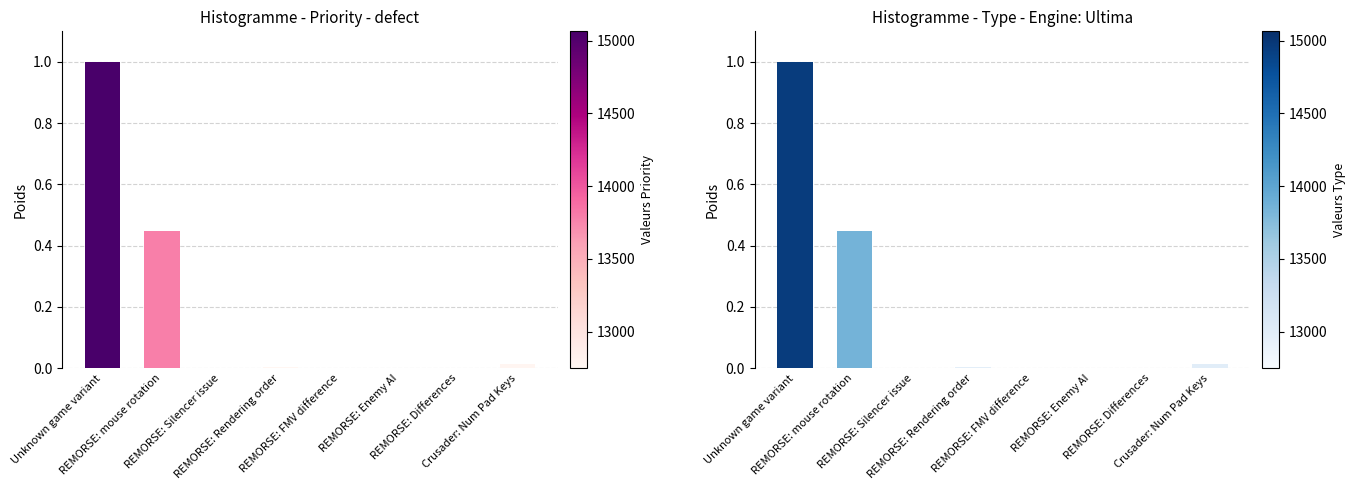

Is it true that the value at REMORSE: FMV difference is 0.0?

False